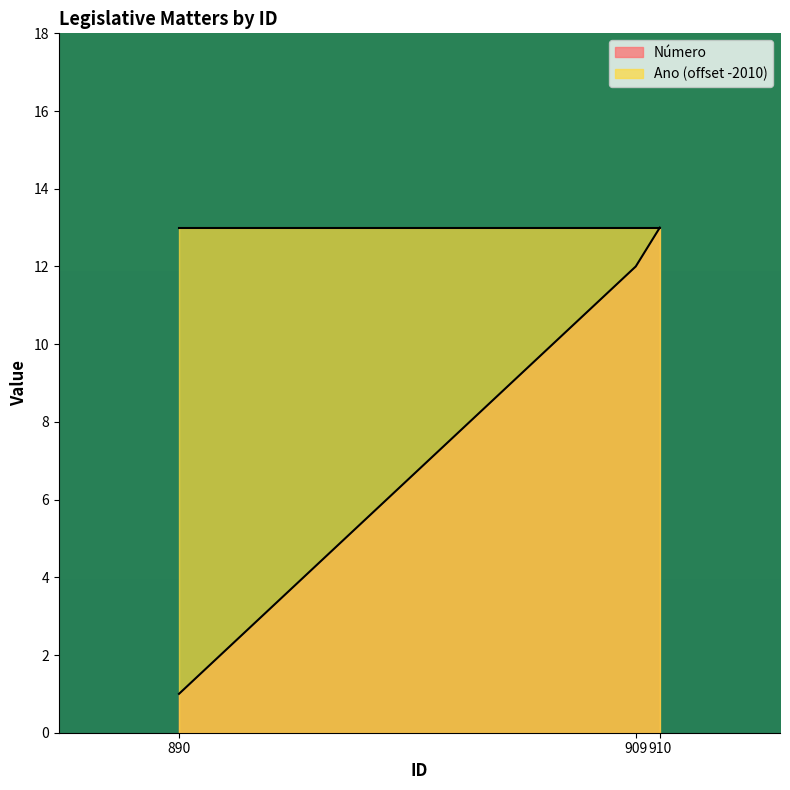

Reading right to left, list all the values displayed in this chart.

910=13	909=12	890=1